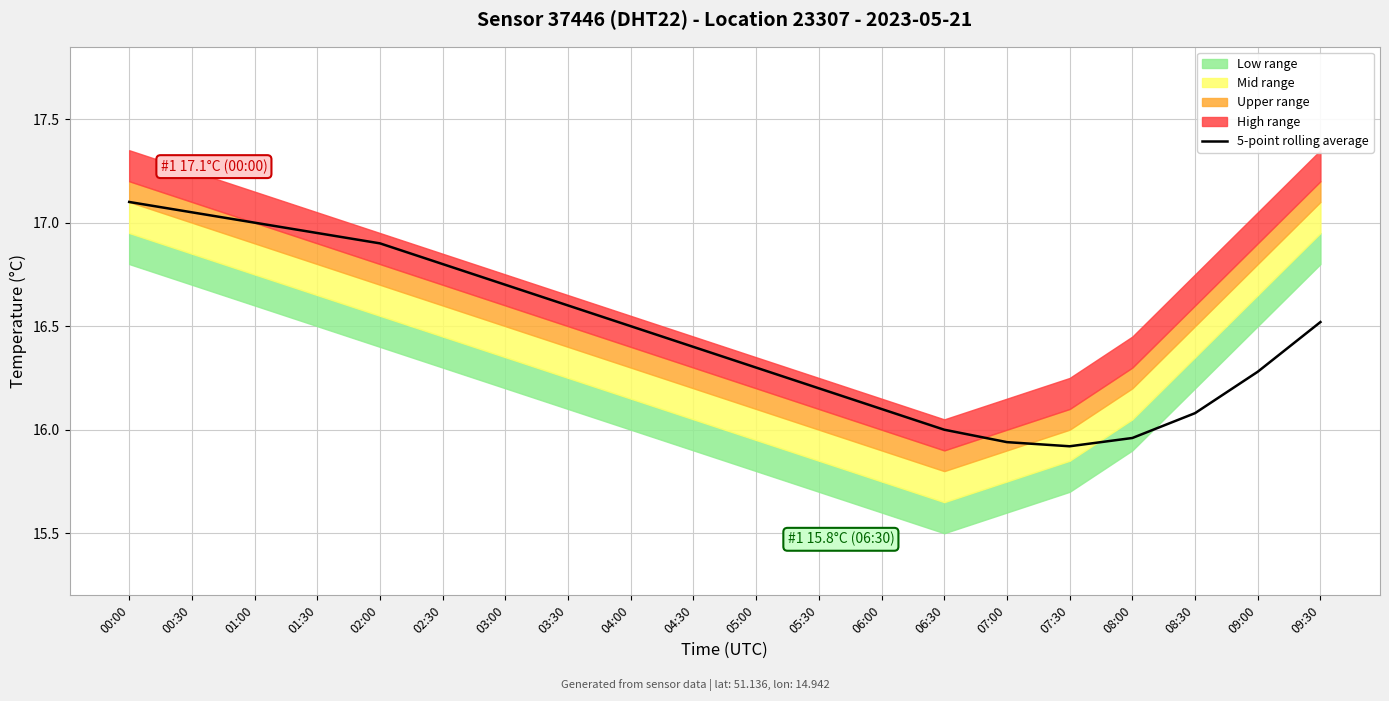

Count the number of categories in the chart.

20